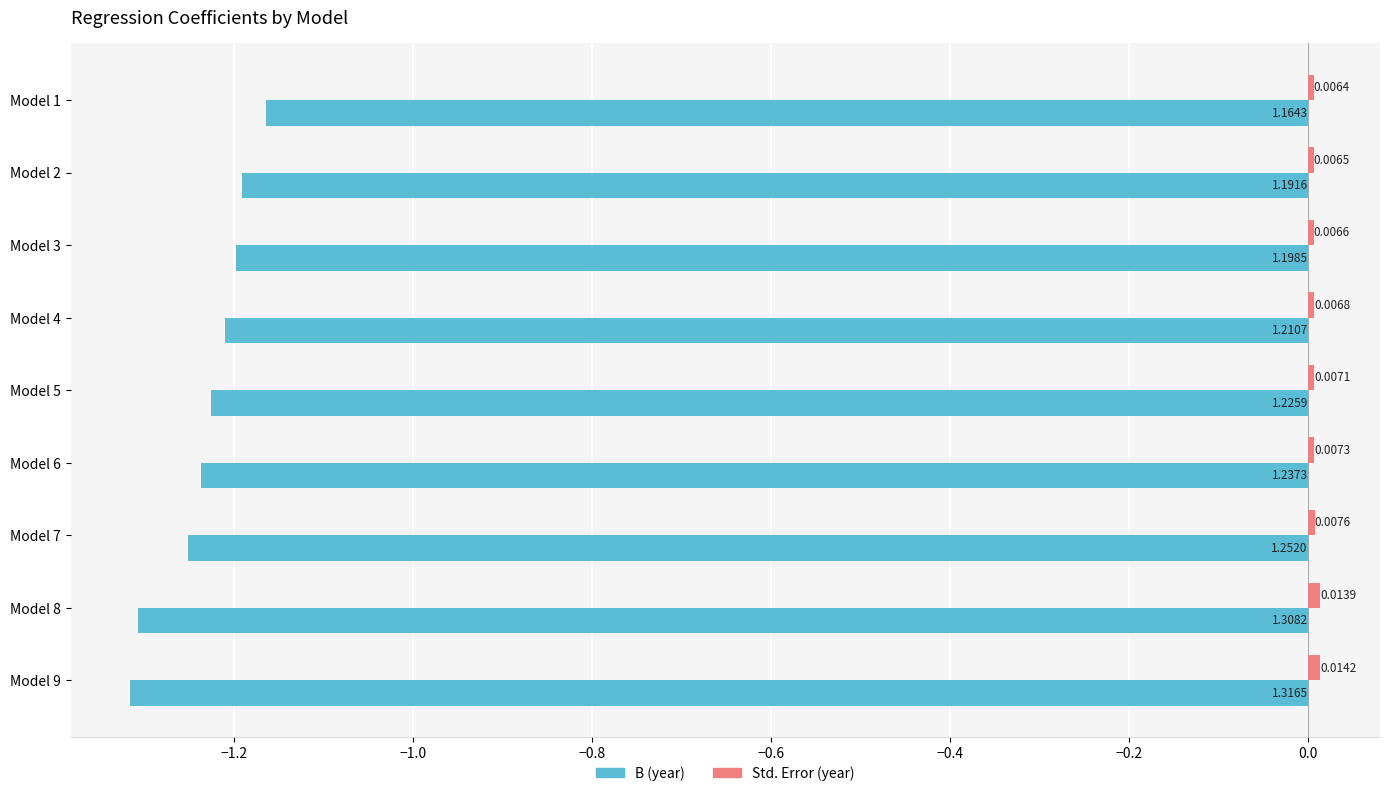

Rank the categories by B (year) value from highest to lowest.

Model 1, Model 2, Model 3, Model 4, Model 5, Model 6, Model 7, Model 8, Model 9